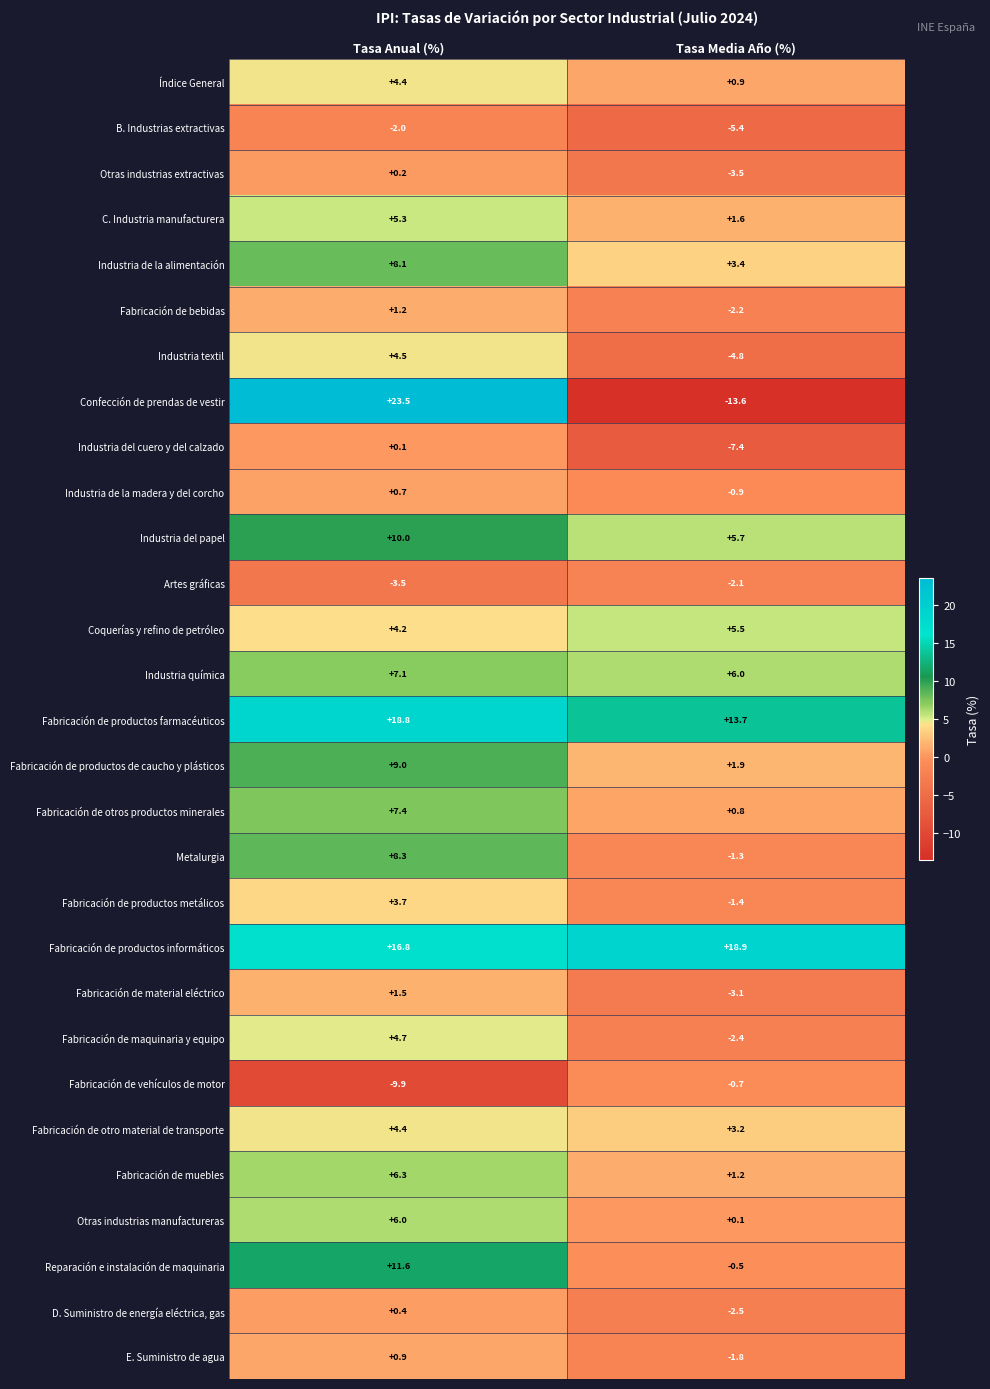

Is the value of Fabricación de otro material de transporte at Tasa Media Año (%) greater than the value of Industria de la madera y del corcho at Tasa Media Año (%)?

Yes